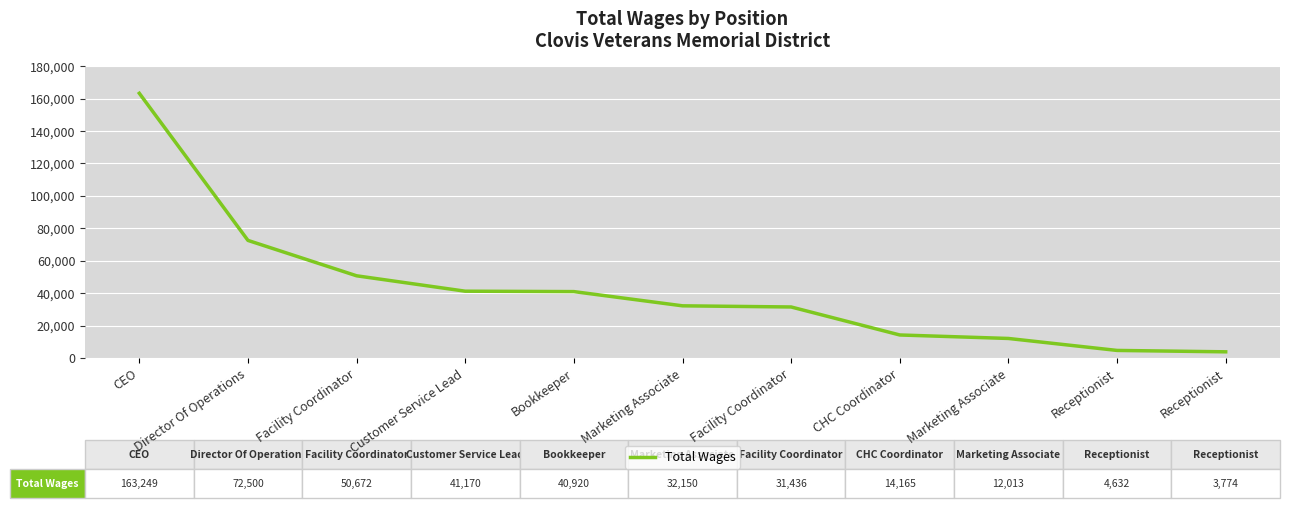

What is the minimum value shown in the chart?

3774